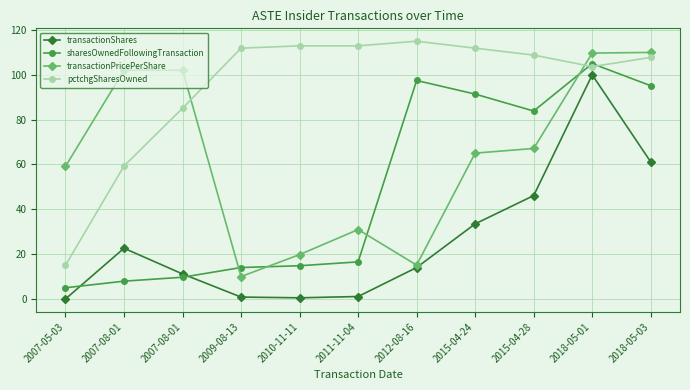

True or false: transactionPricePerShare has more than 1 interior local peaks.

False